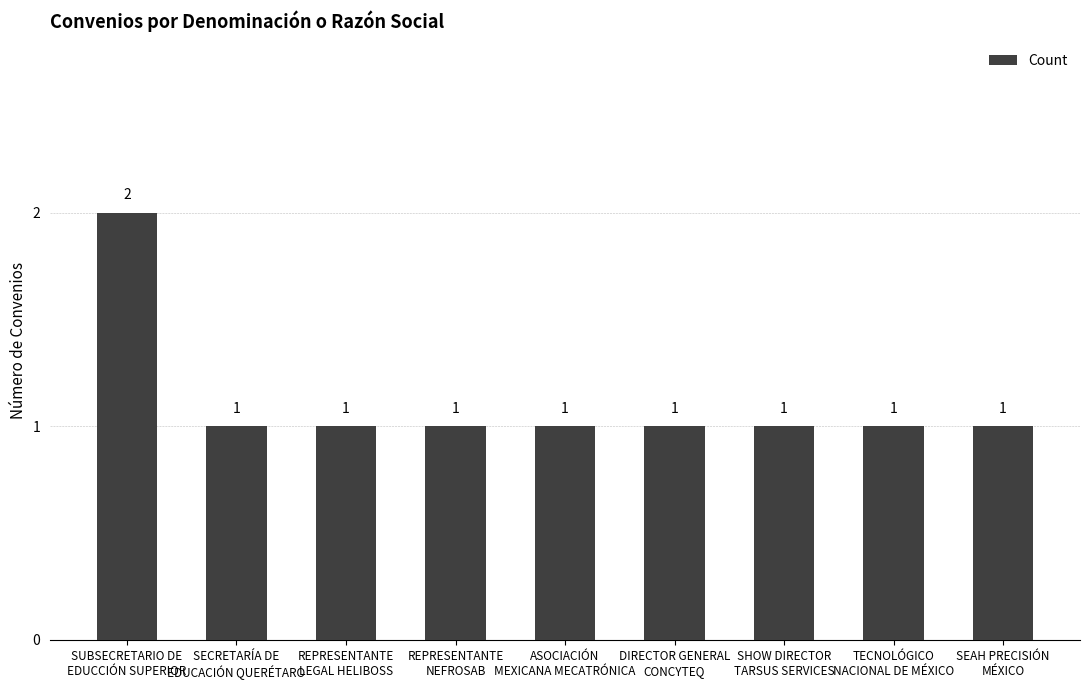

What is the average value?

1